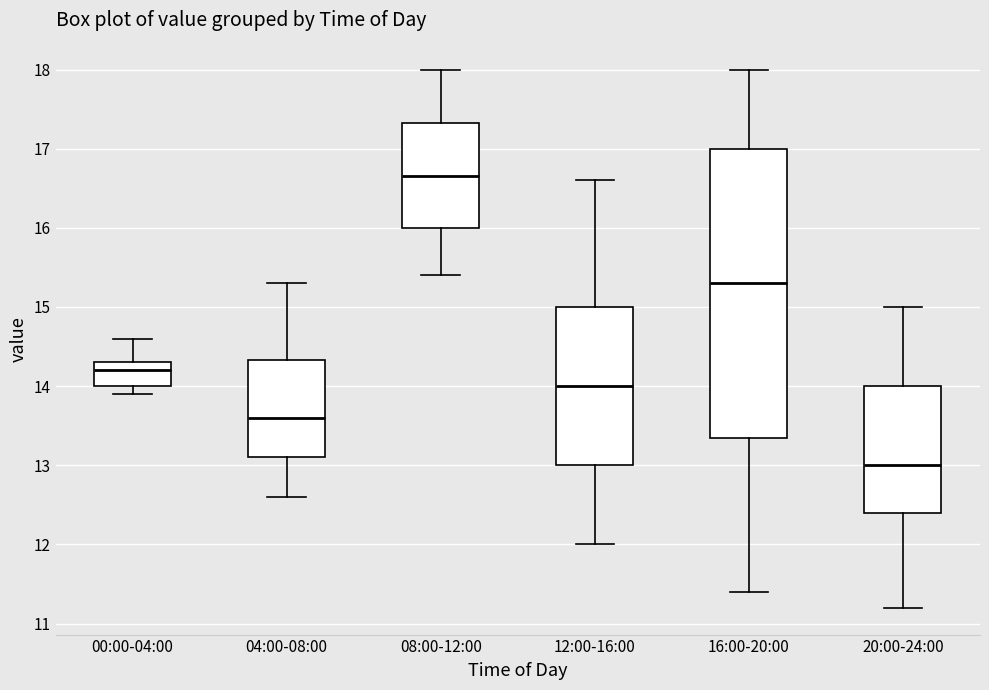

Which box's median line is the highest?

08:00-12:00